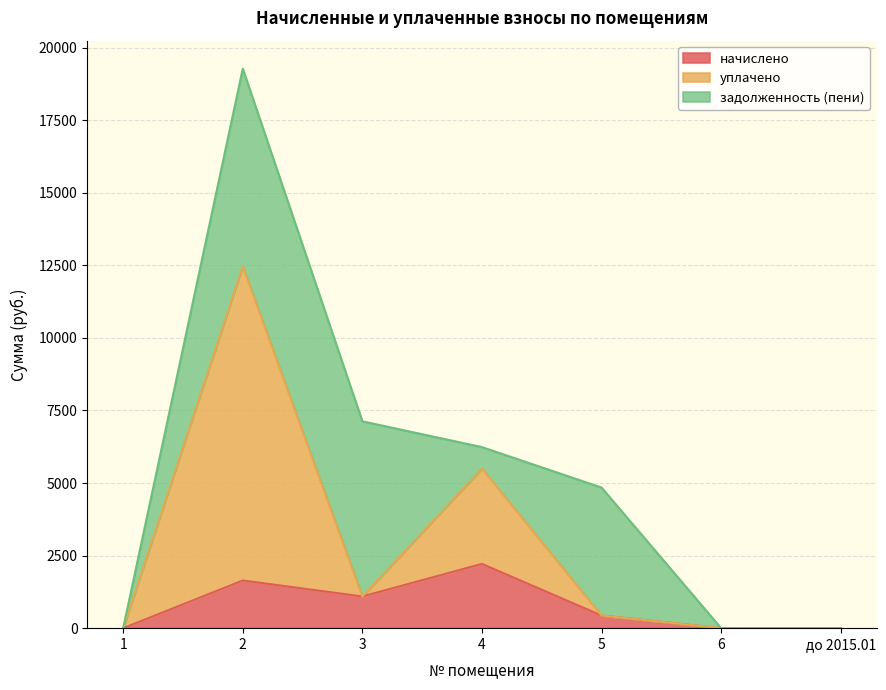

What is the maximum value for начислено?

2214.3